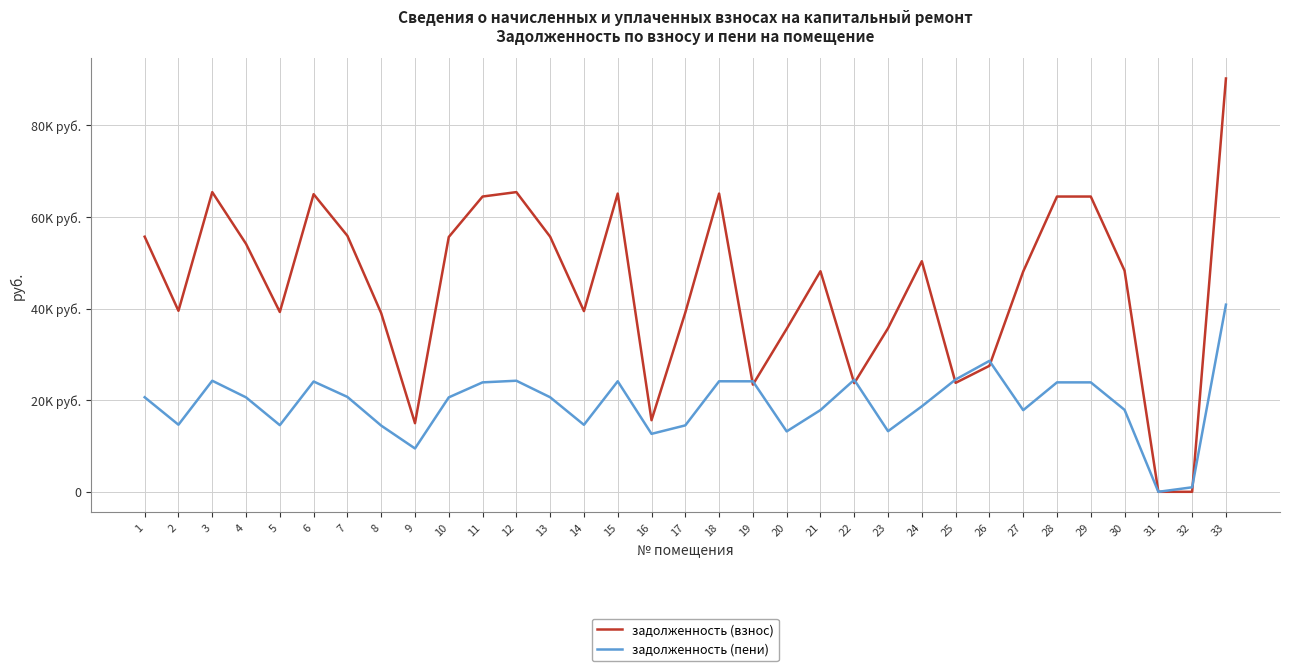

Is this an area chart (filled region under the line)?

No